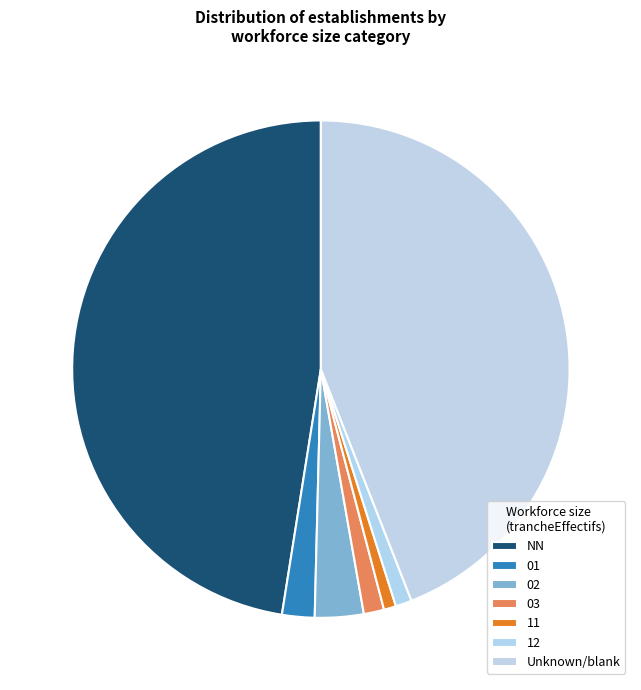

The 11 slice represents 7% of the pie. True or false?

False